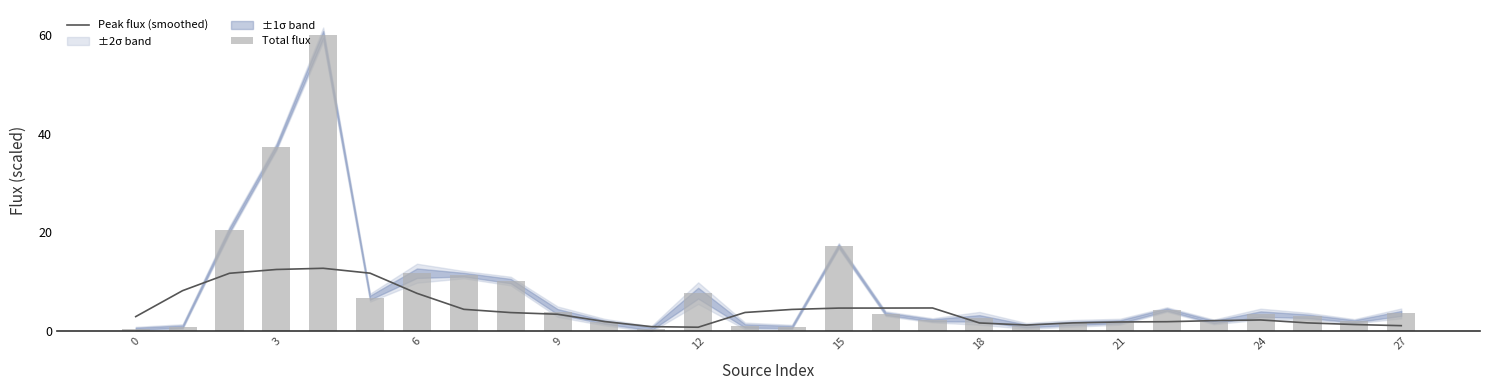

What is the maximum value shown in the chart?

60.0